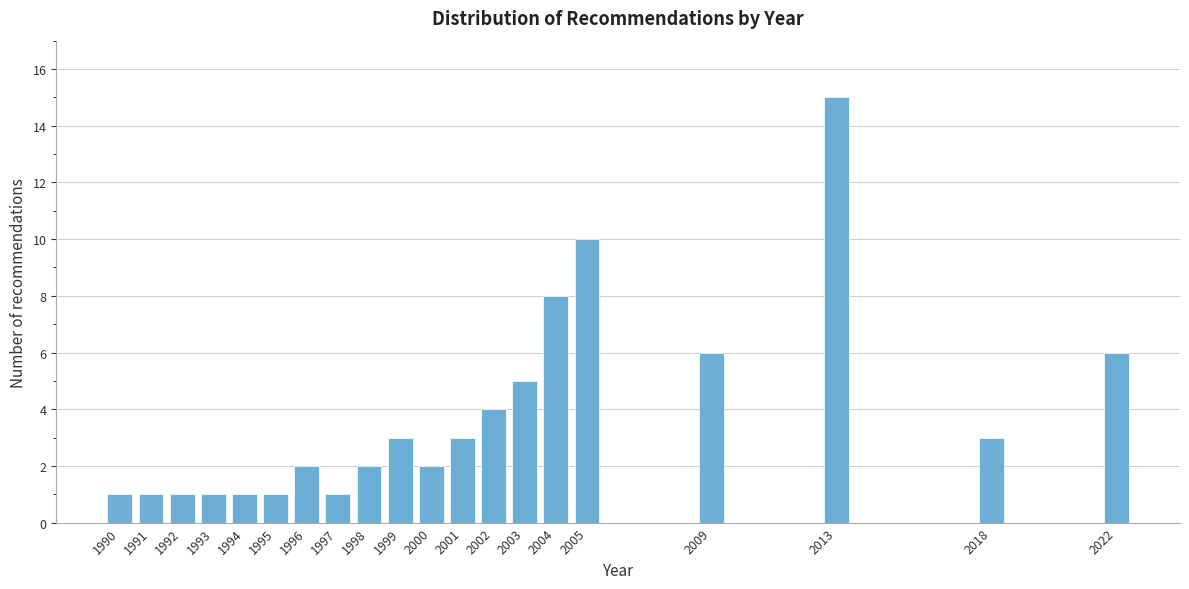

Reading right to left, list all the values displayed in this chart.

2022=6	2018=3	2013=15	2009=6	2005=10	2004=8	2003=5	2002=4	2001=3	2000=2	1999=3	1998=2	1997=1	1996=2	1995=1	1994=1	1993=1	1992=1	1991=1	1990=1